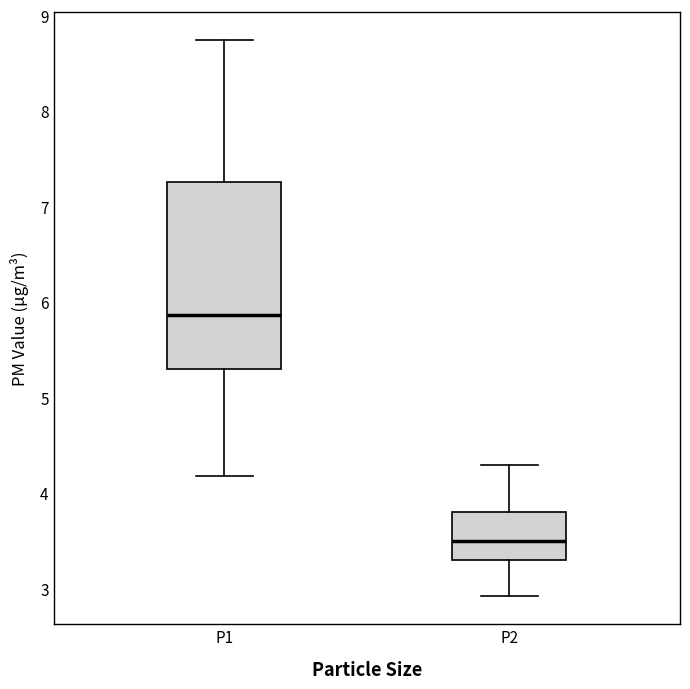

Which box has the highest median line?

P1